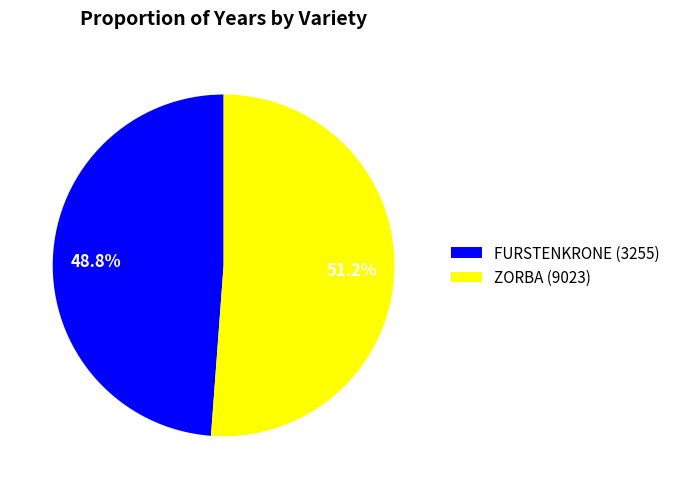

What is the ratio of the value at ZORBA (9023) to the value at FURSTENKRONE (3255)?

1.0